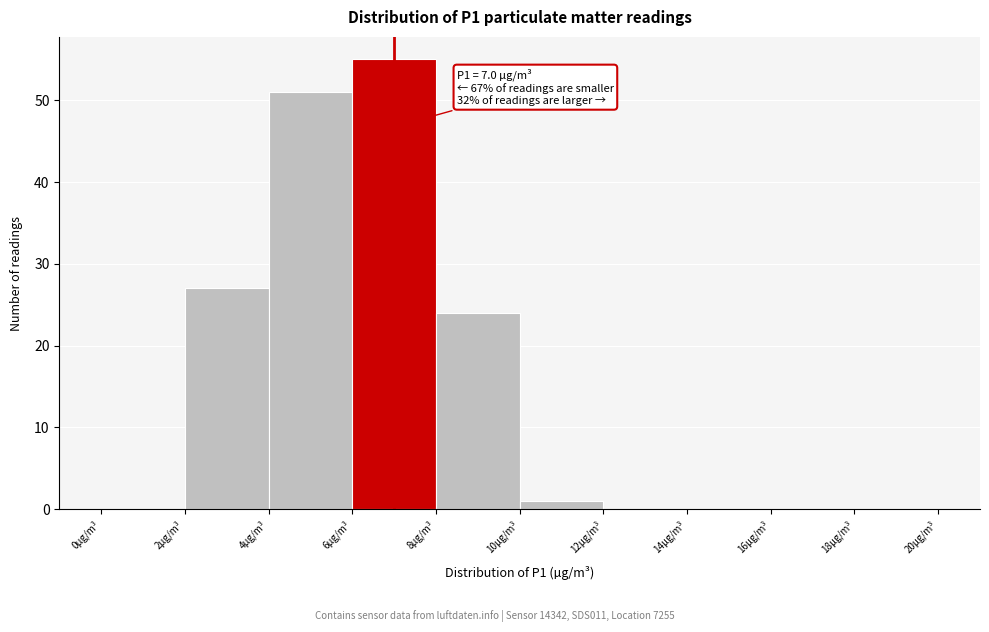

Which range on the x-axis has the tallest bar?

6 to 8